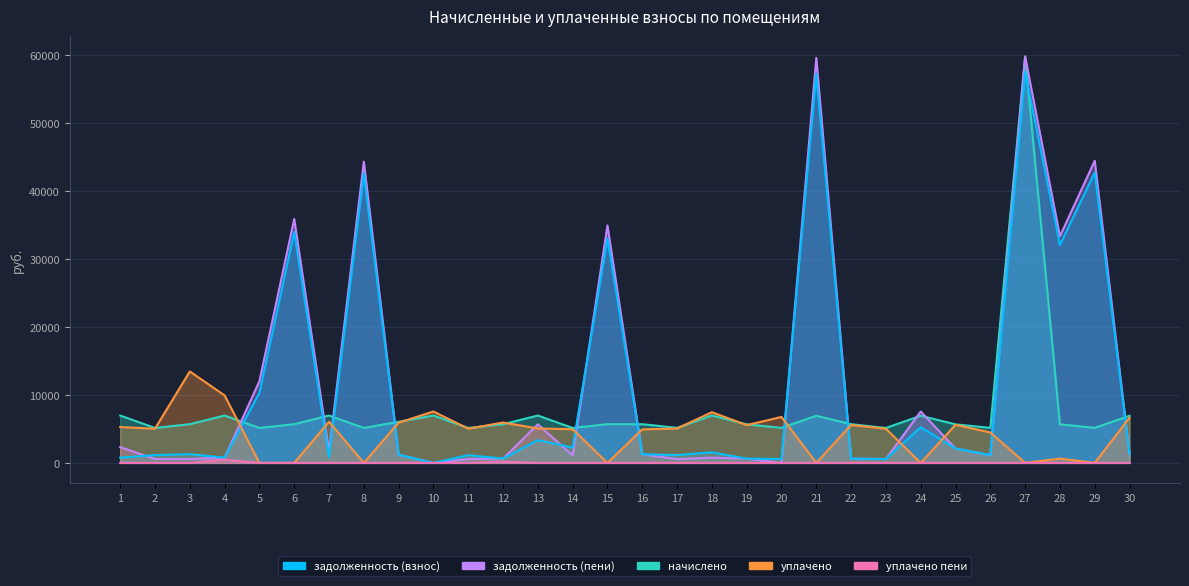

At which category does the chart reach its peak across all series?

27